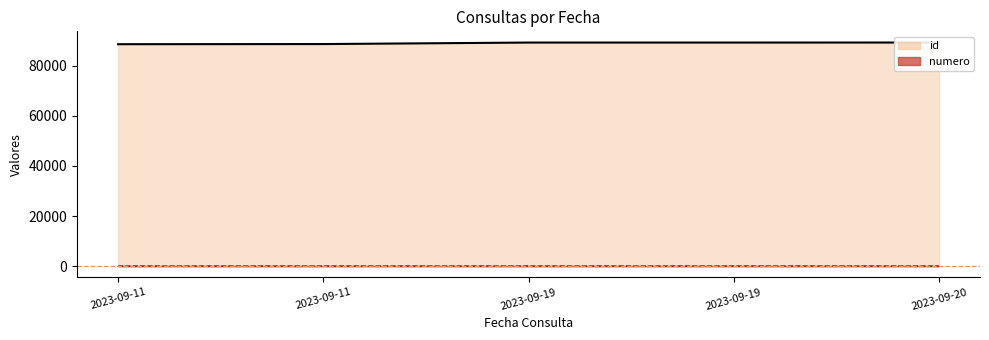

The value of id at 2023-09-19 is 89317. True or false?

True